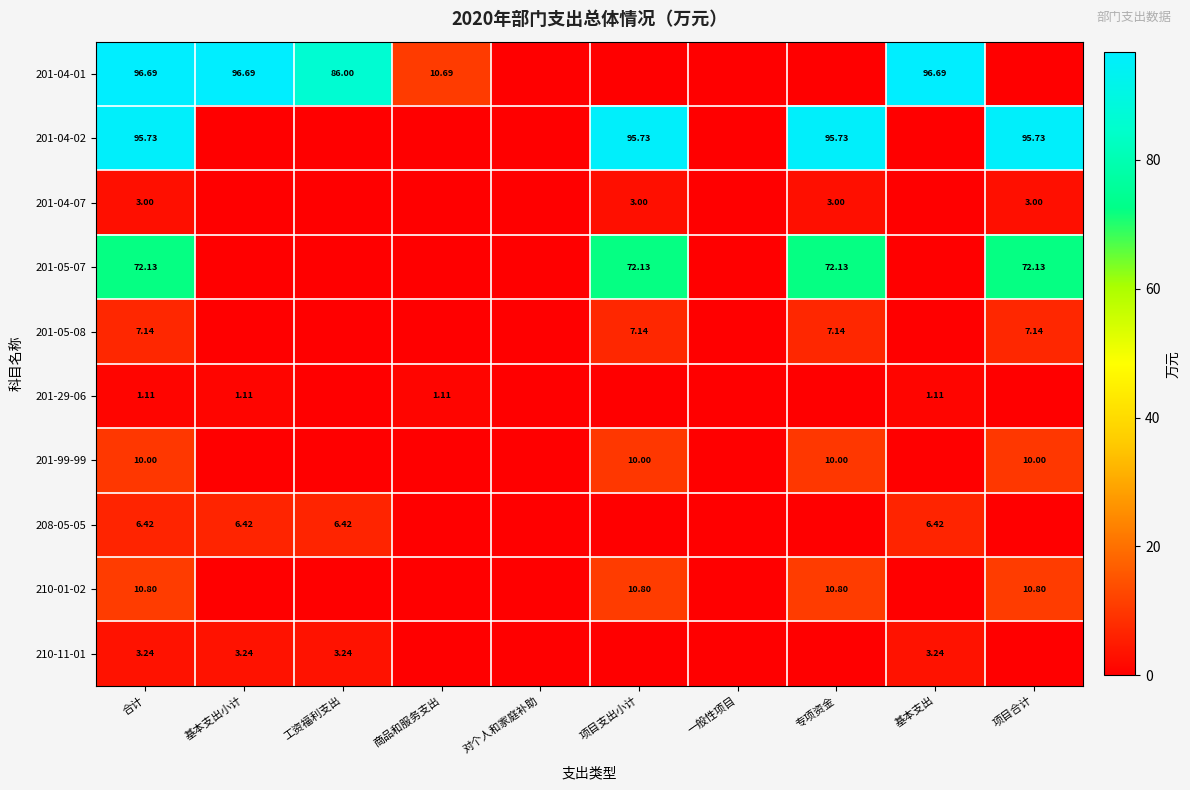

At which category is the sum across all series the highest?

合计